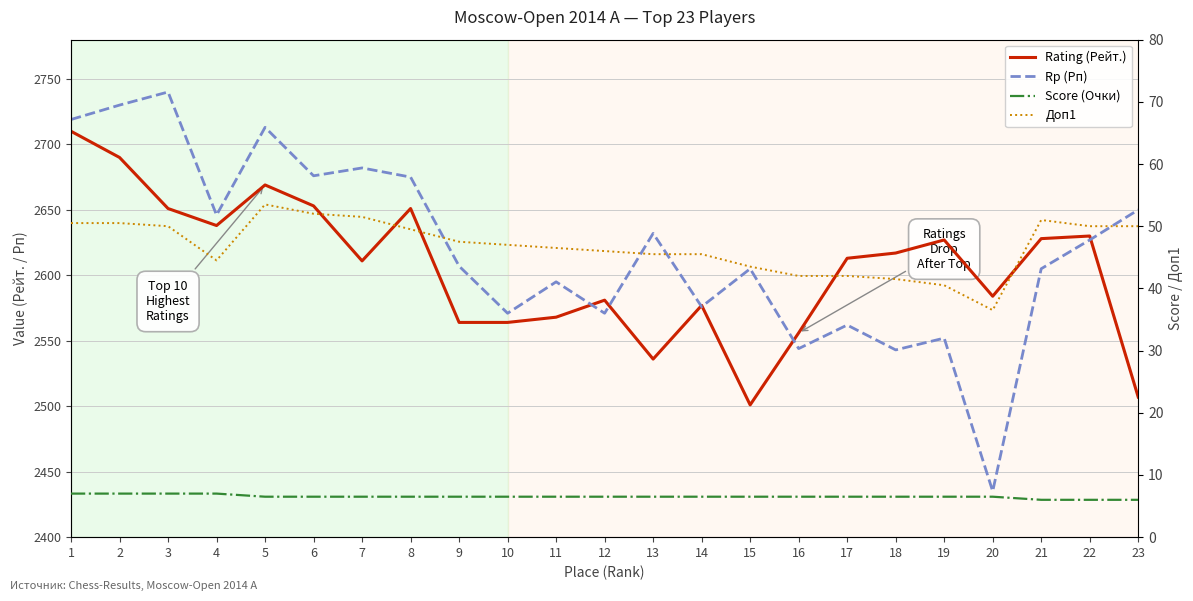

Which has a higher value, 20 or 14?

20